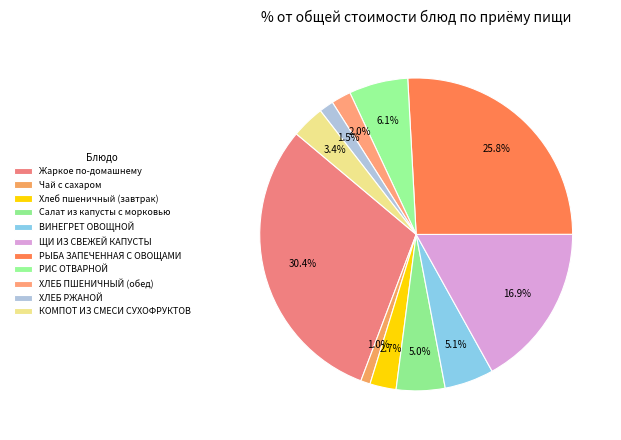

To the nearest percent, what is the average slice percentage?

9%